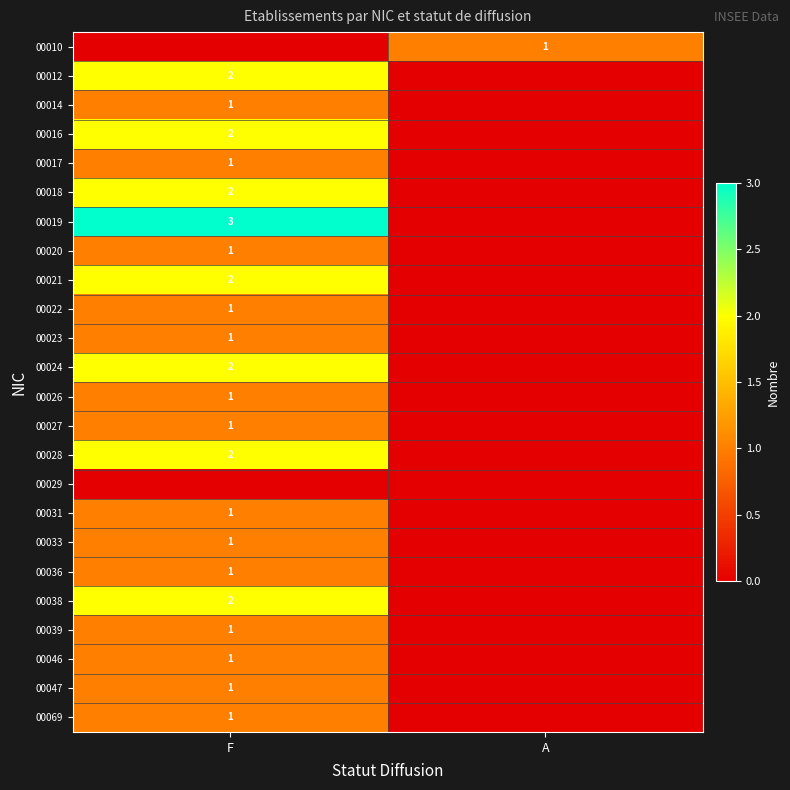

True or false: 00033 has a value of 1 at F.

True